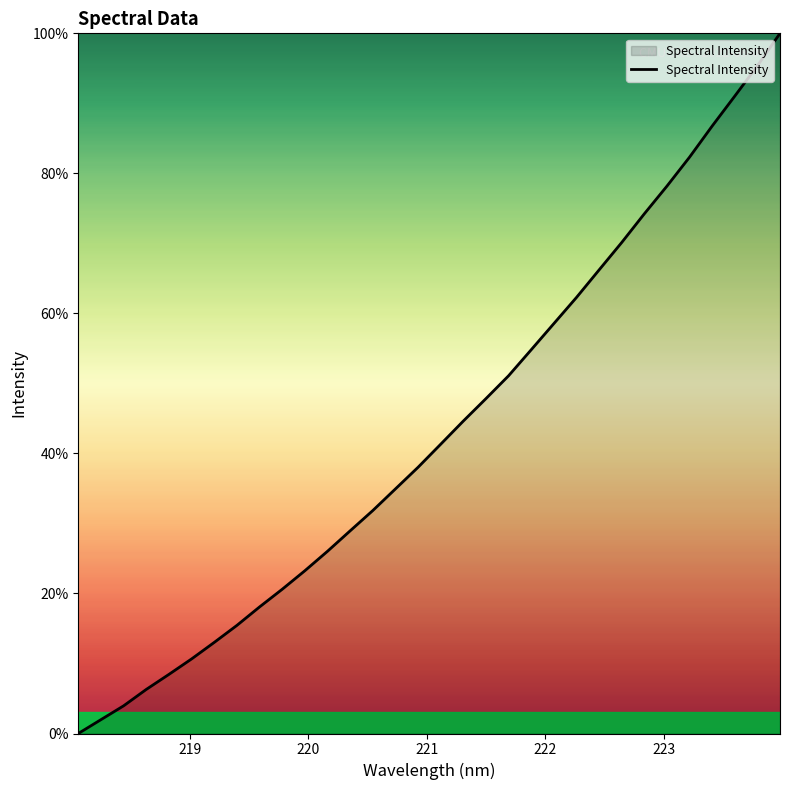

Reading right to left, transcribe all the data shown in this chart.

100.0	95.4	91.0	86.8	82.3	78.2	74.2	70.1	66.2	62.3	58.5	54.8	51.1	47.8	44.6	41.3	38.0	34.9	31.8	28.9	26.0	23.2	20.6	18.1	15.4	13.0	10.7	8.4	6.3	4.0	2.0	0.0